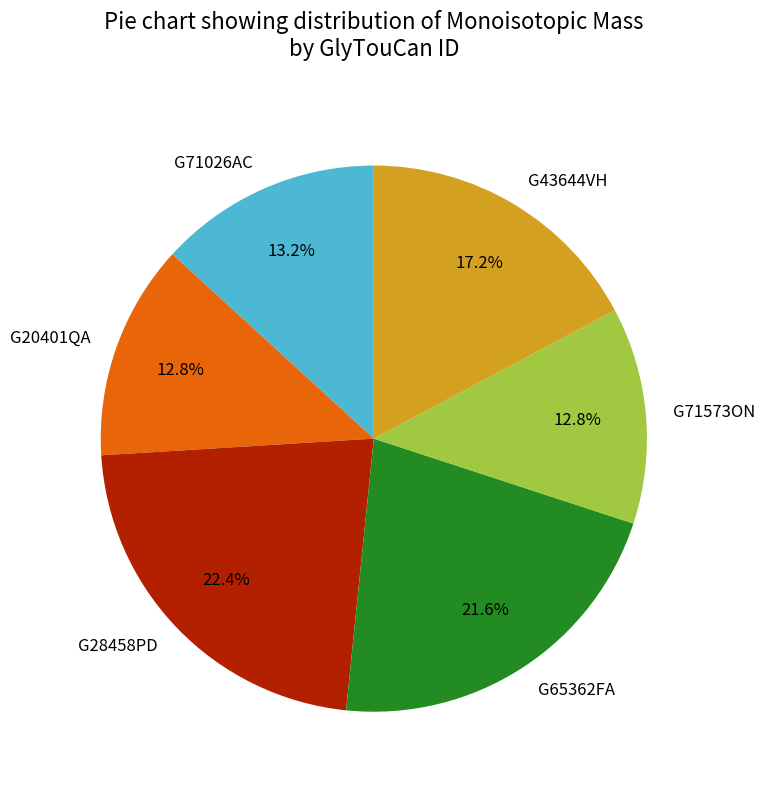

Is the sum of G43644VH and G71026AC greater than half?

No